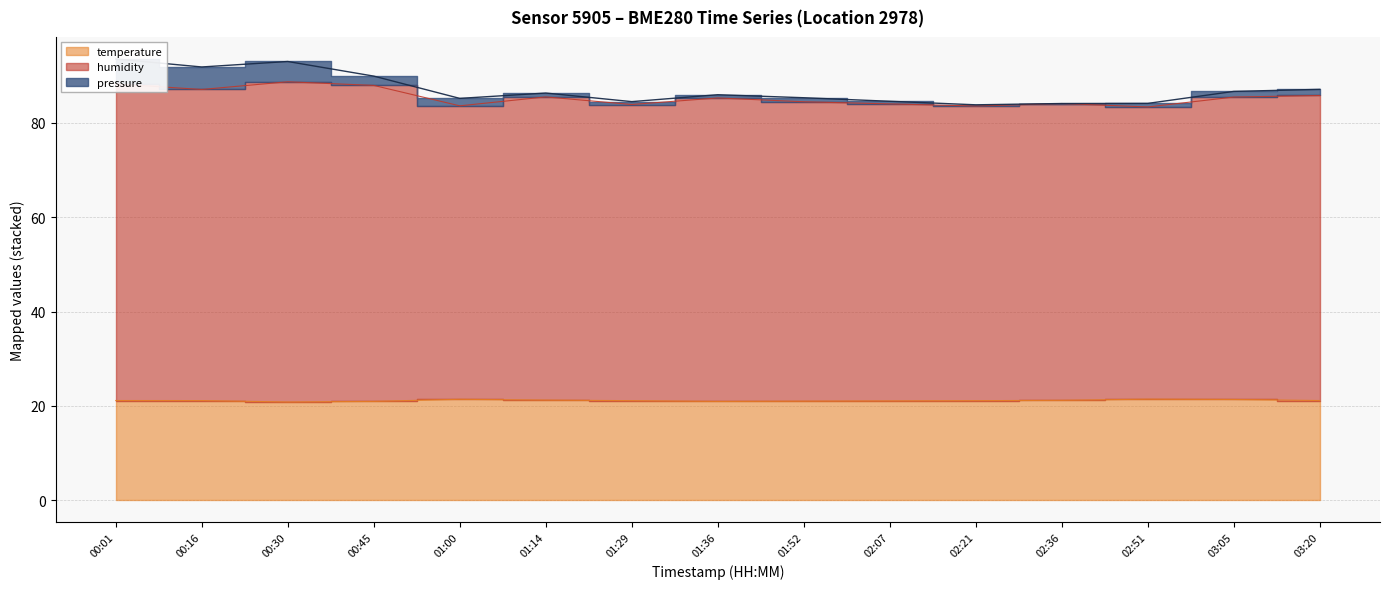

What is the average value of the temperature series?

21.1